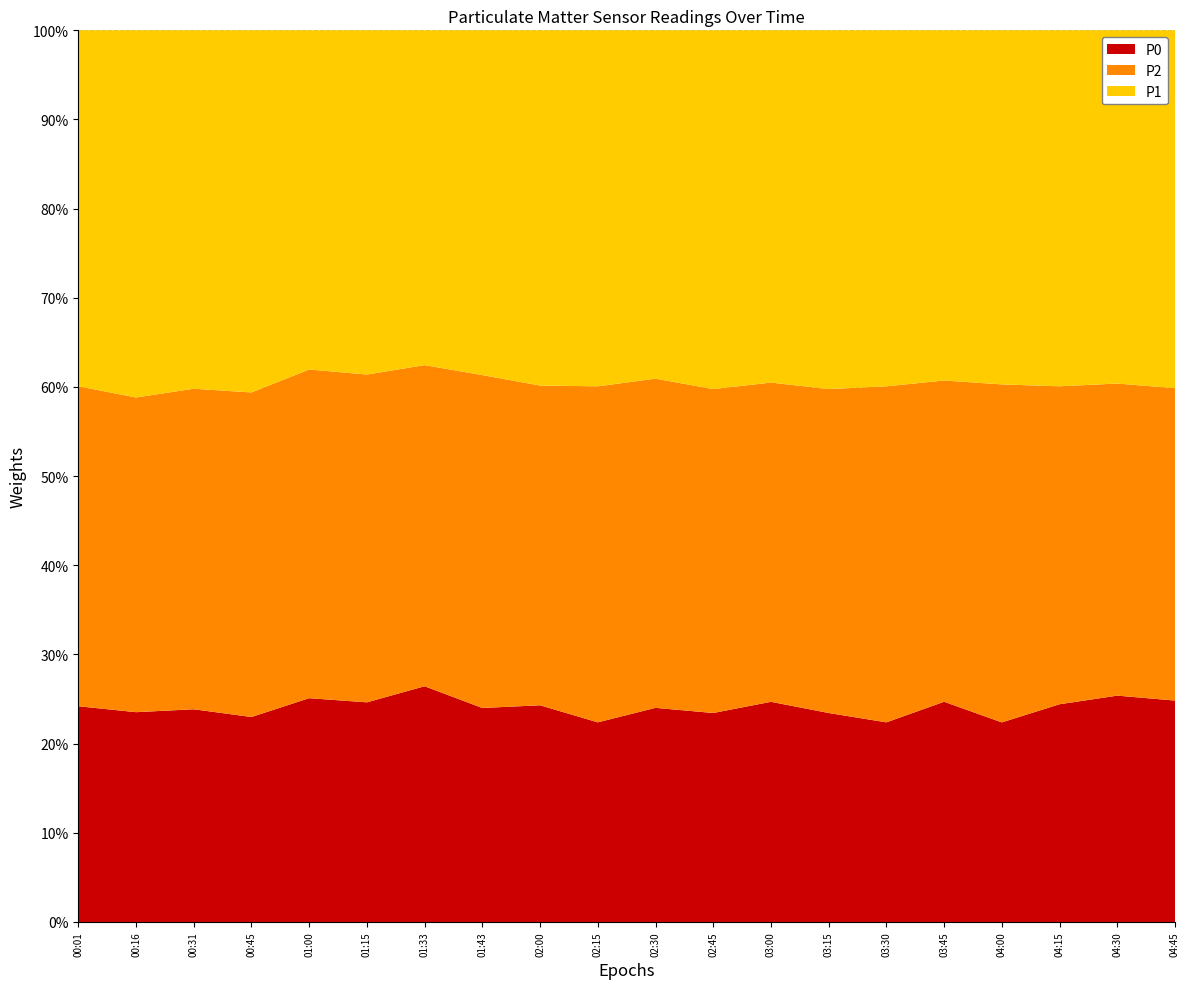

What is the total value across all series at 03:45?

100.0